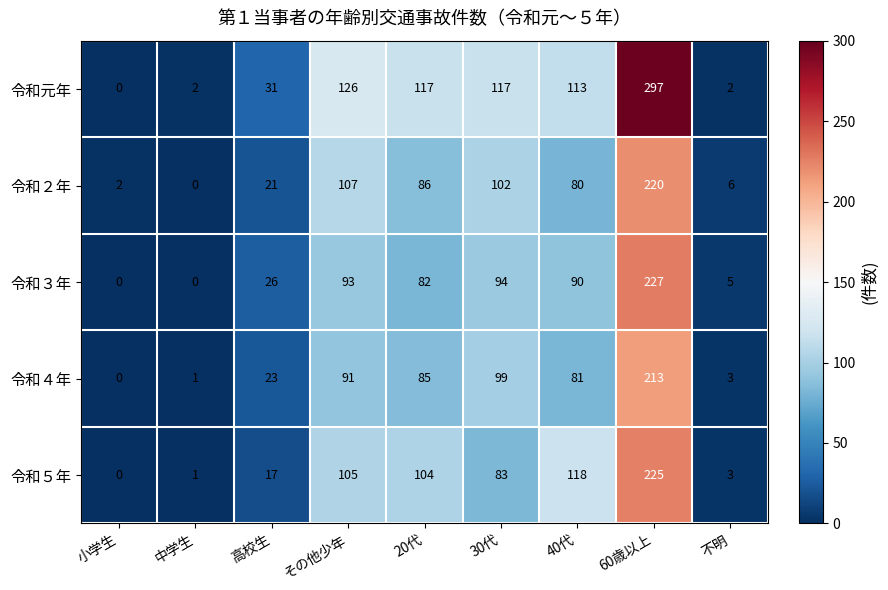

Which series has the widest spread of values?

令和元年